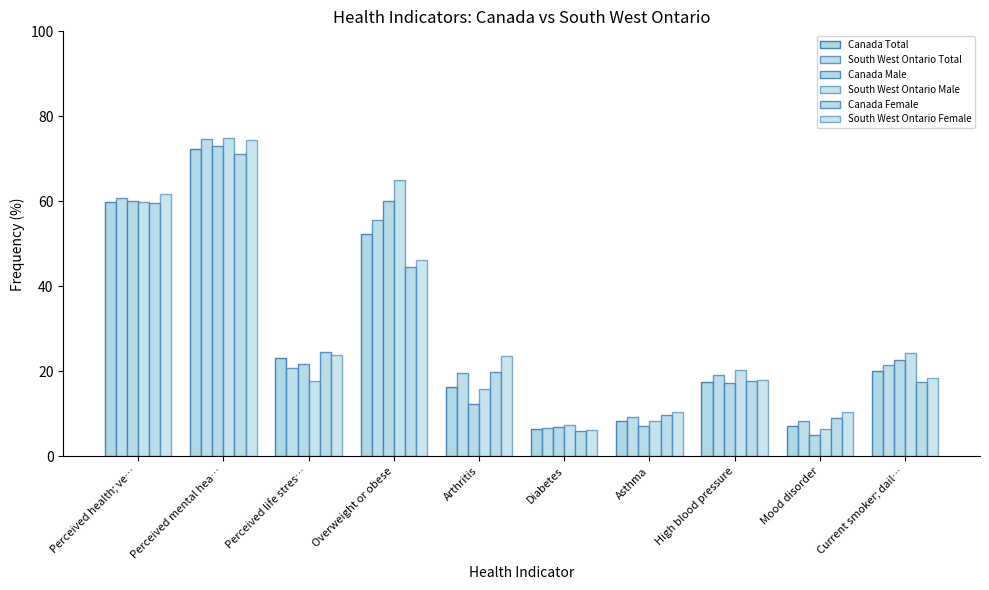

How many groups of bars are there?

10